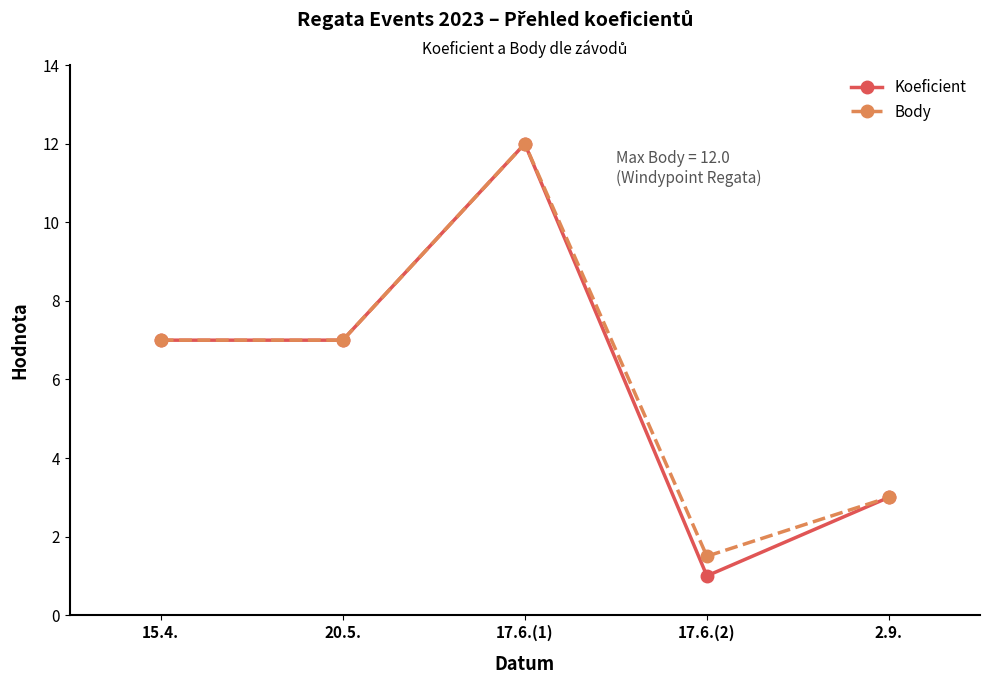

Does the chart display data point markers on the line(s)?

Yes